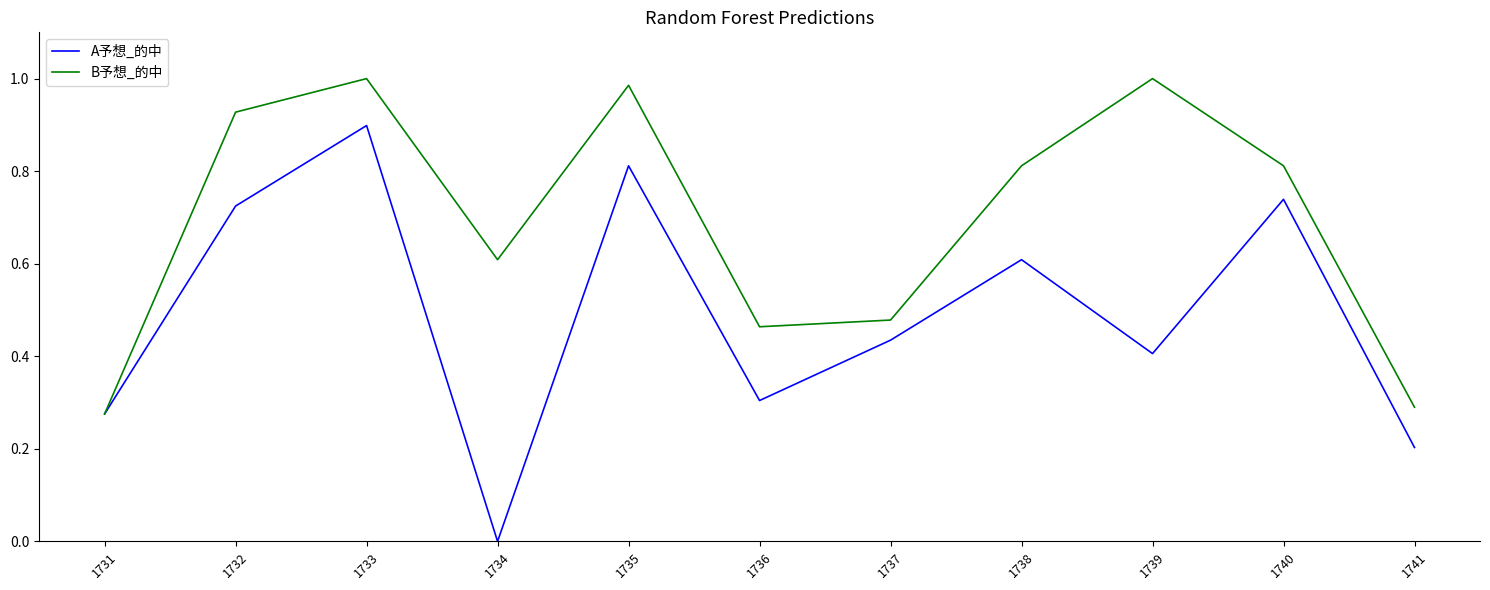

How many interior local peaks does the B予想_的中 series have?

3